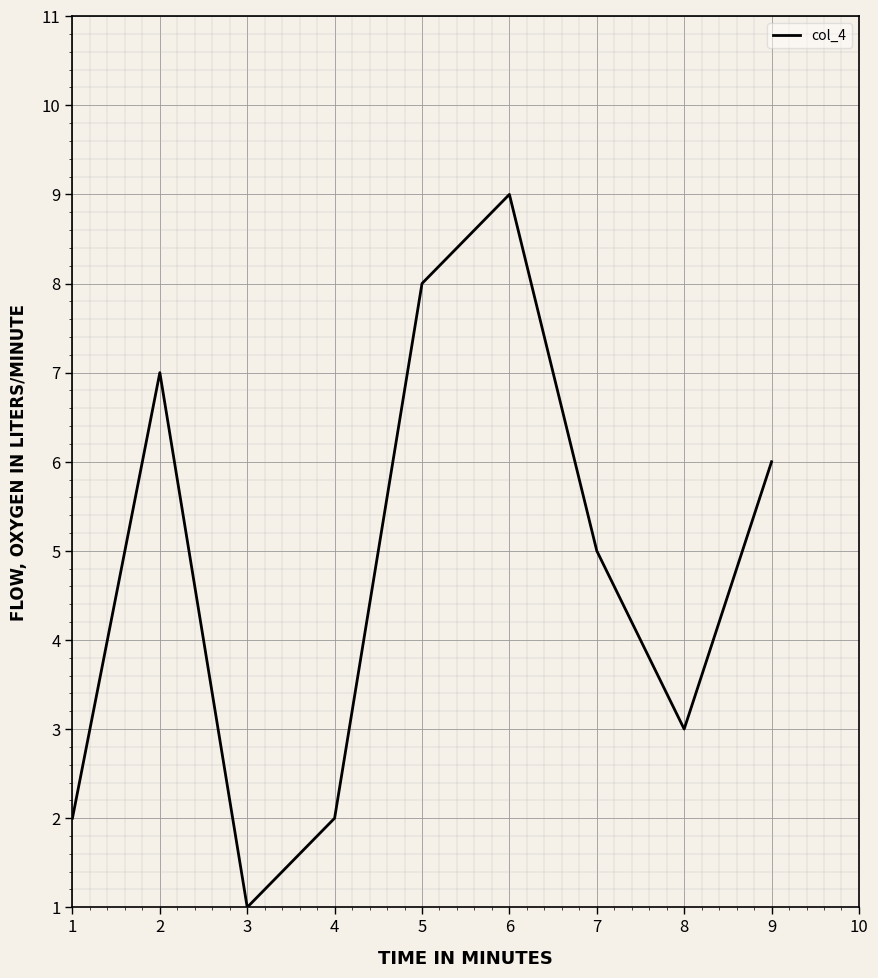

Count the number of data series in this chart.

1